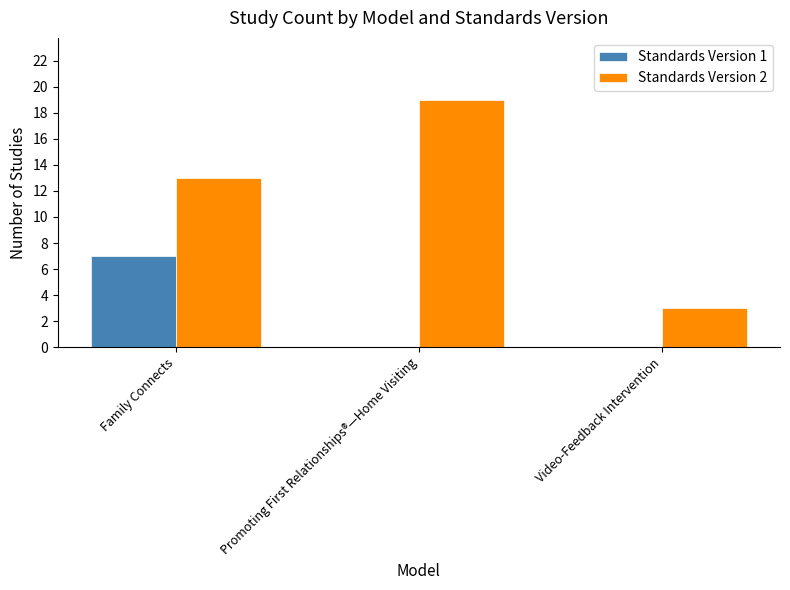

What is the total value across all series at Promoting First Relationships®—Home Visiting?

19